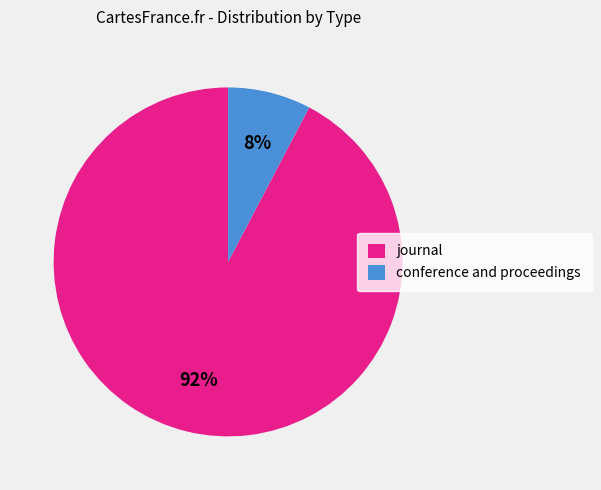

Between journal and conference and proceedings, which is larger?

journal